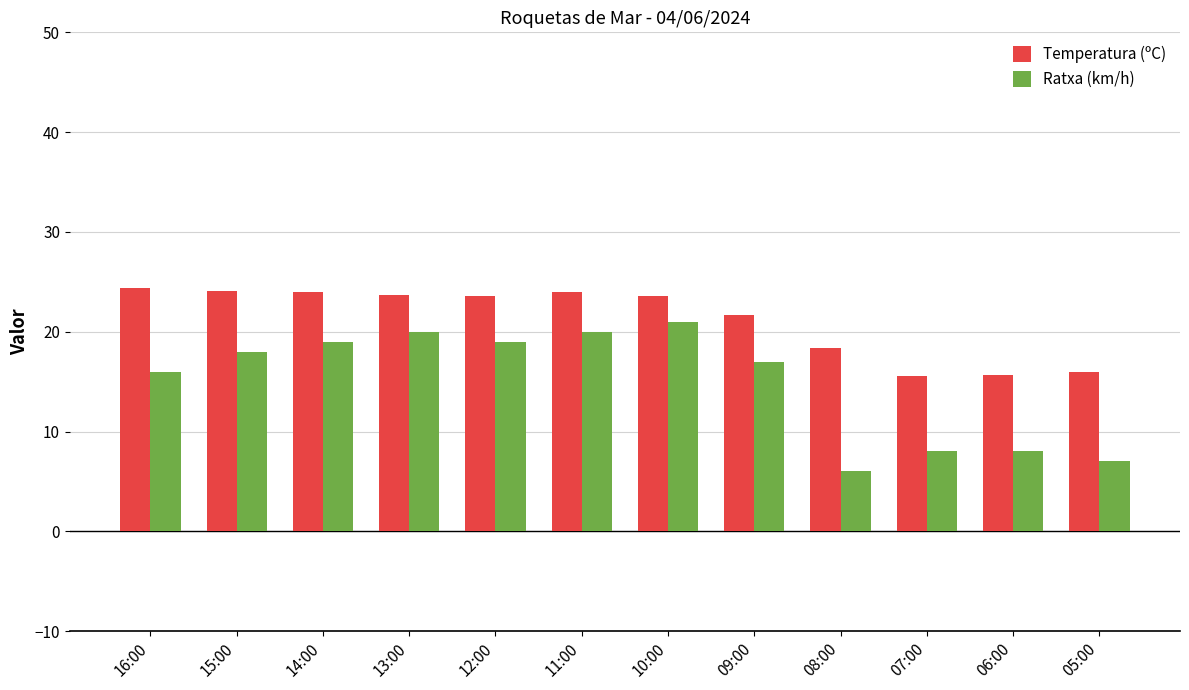

Where does the Temperatura (ºC) series first go above 23?

16:00